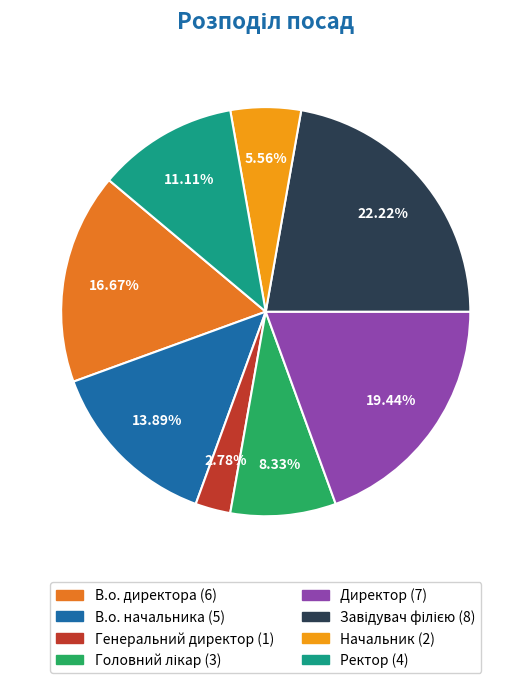

Which has a higher value, В.о. начальника or Директор?

Директор